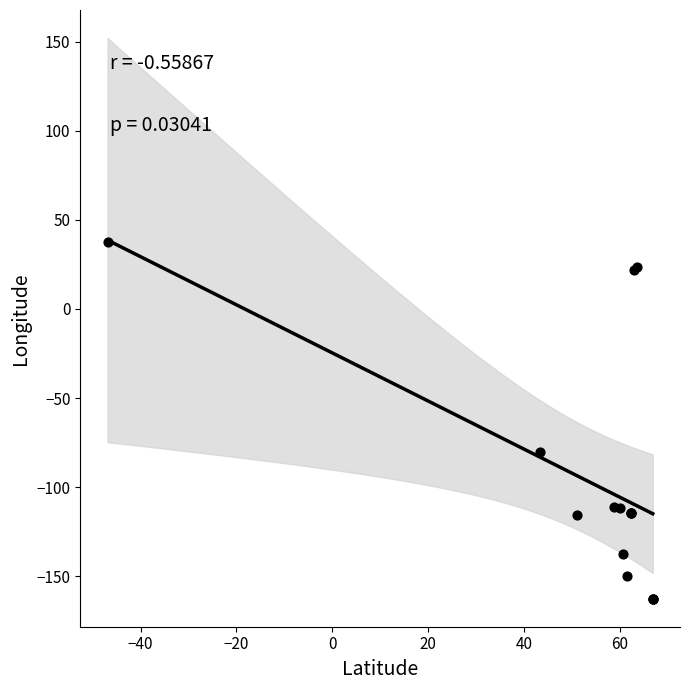

What Y value in the scatter plot is closest to -62?

-80.3